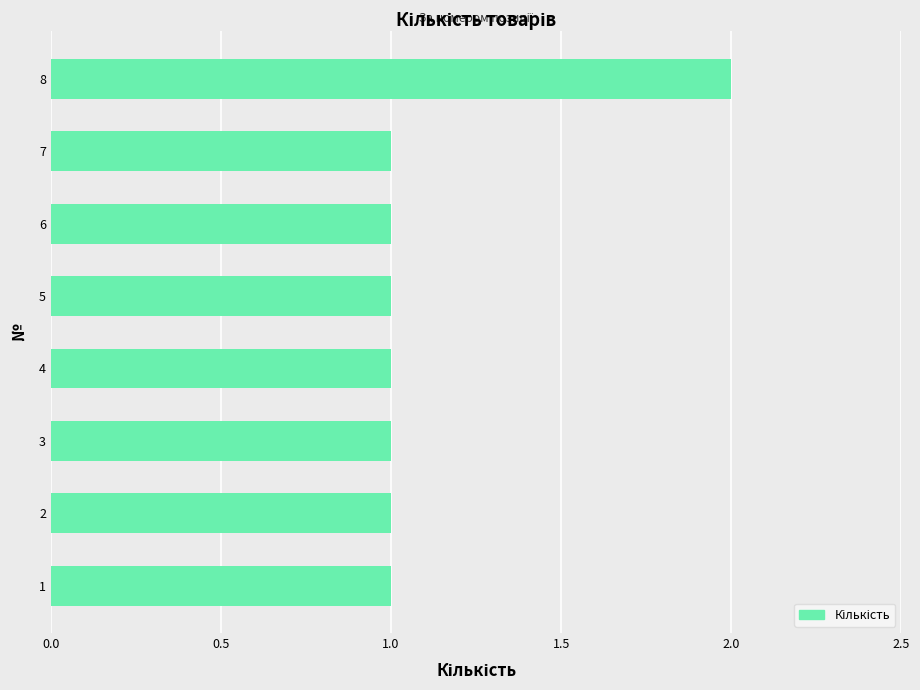

Which category has the highest value across all series?

8